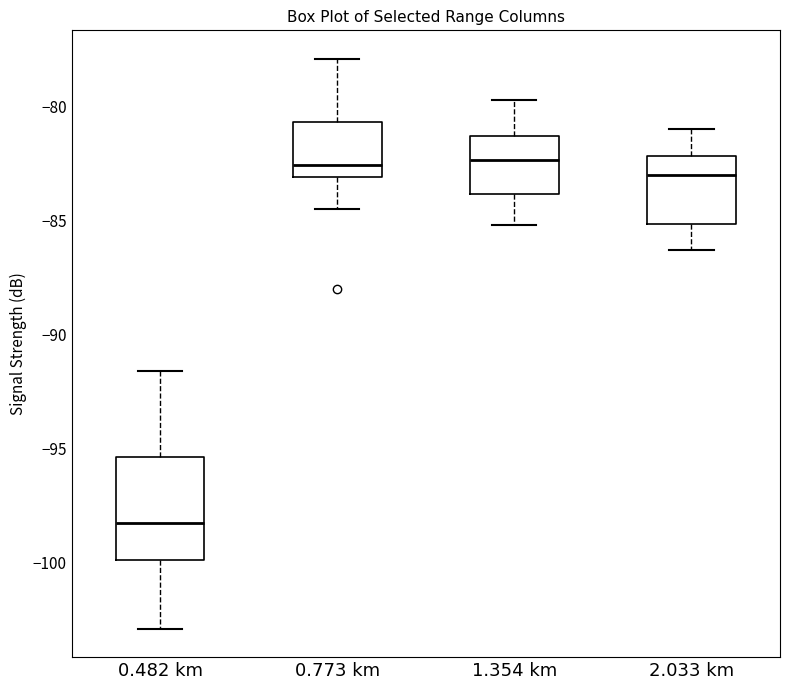

Which box is the tallest, from its lower edge to its upper edge?

0.482 km